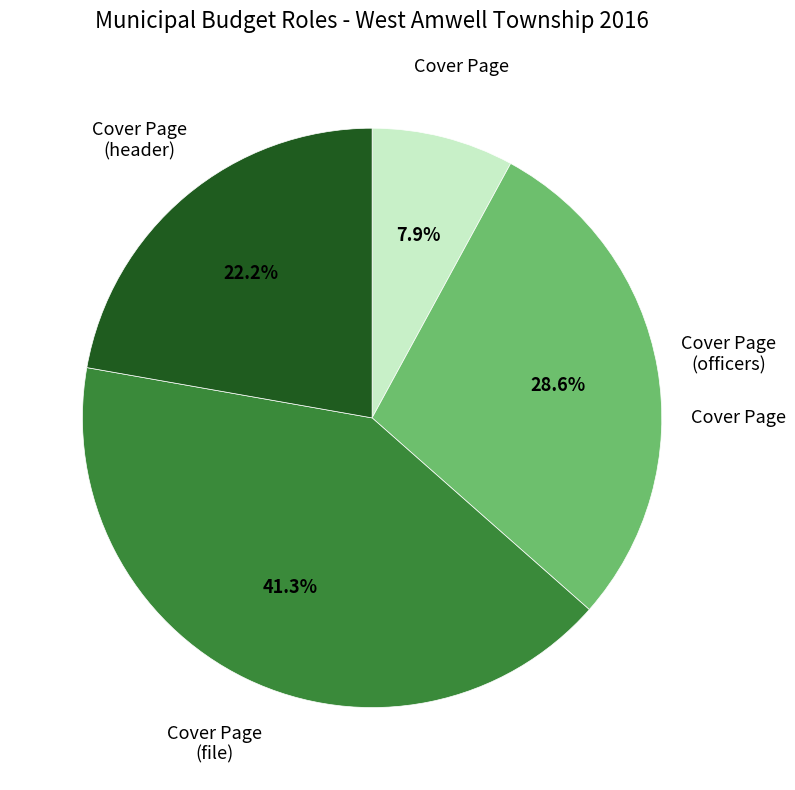

How many slices are in this pie chart?

4